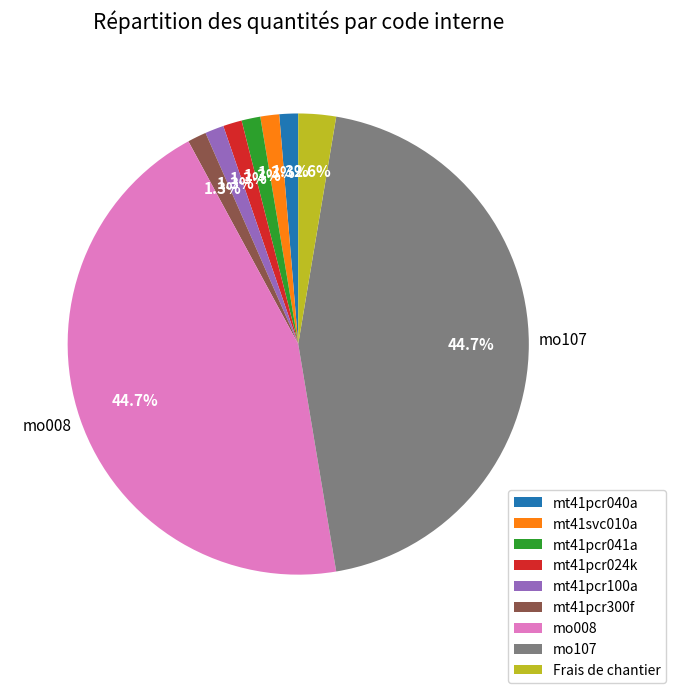

Is it true that mo008 is 45% of the pie?

True